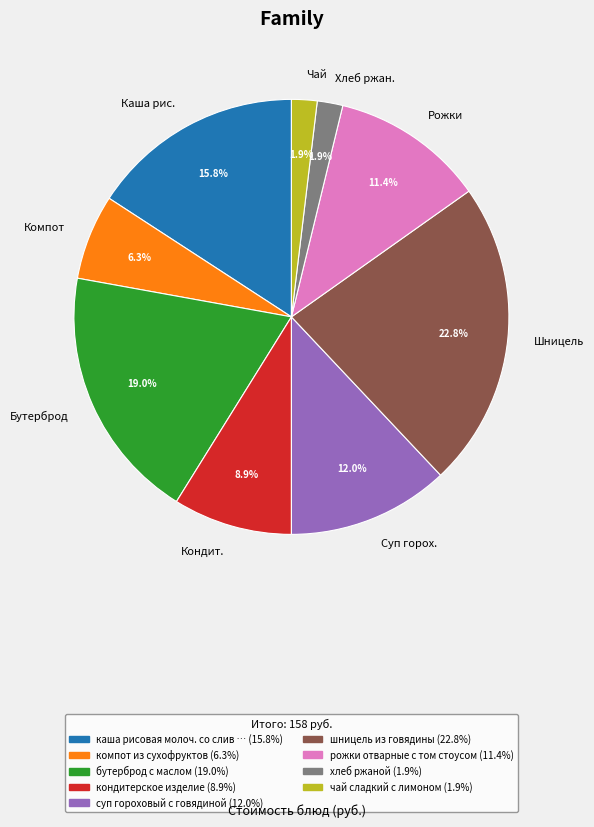

What is the largest slice in the pie chart?

Шницель